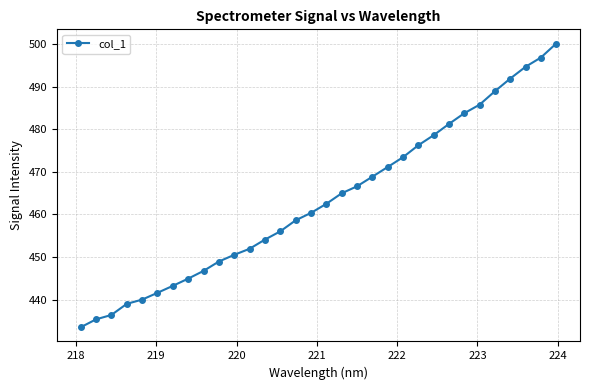

What is the smallest value displayed?

433.5